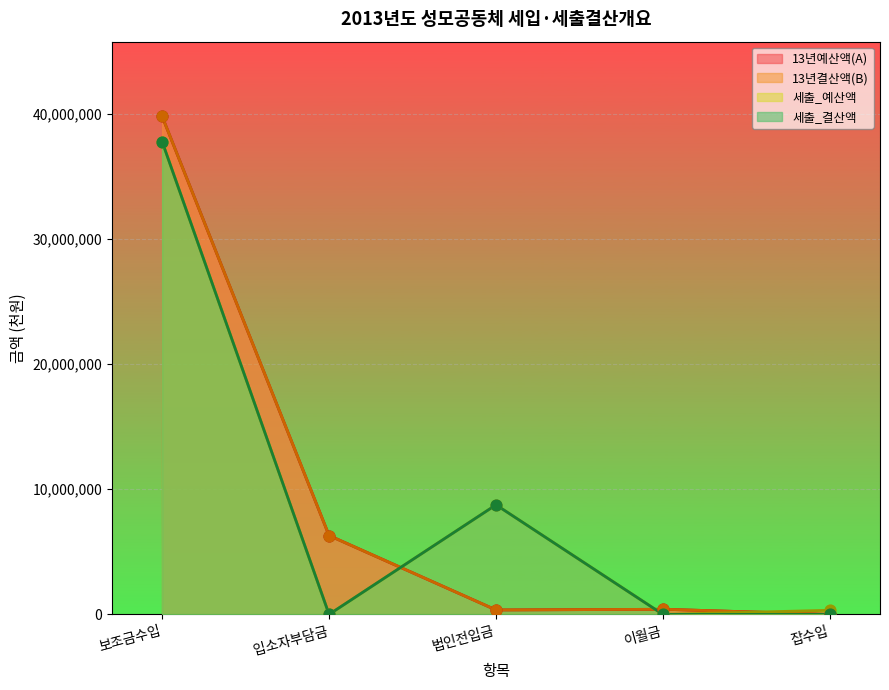

What is the total value across all series at 보조금수입?

155079340